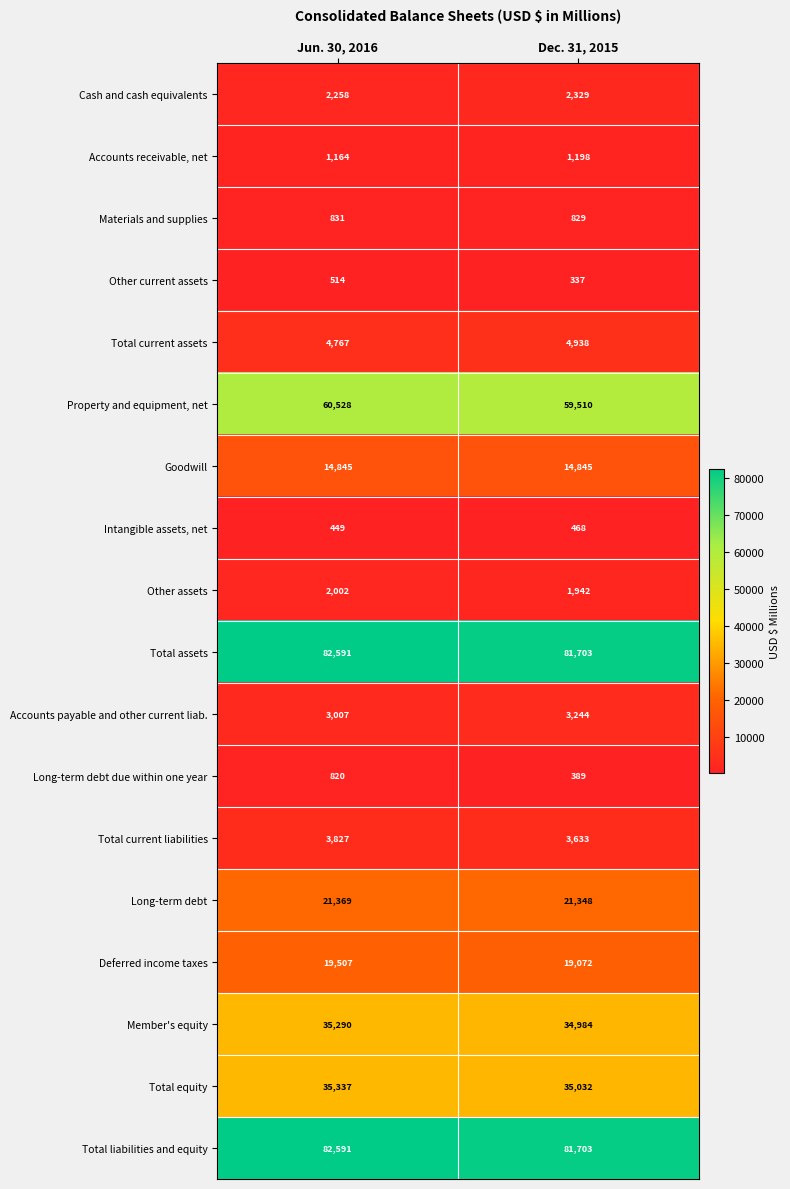

The value of Member's equity at Dec. 31, 2015 is 34984. True or false?

True